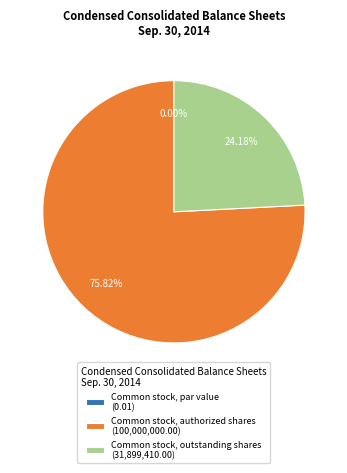

Rank the categories by value from highest to lowest.

Common stock, authorized shares, Common stock, outstanding shares, Common stock, par value